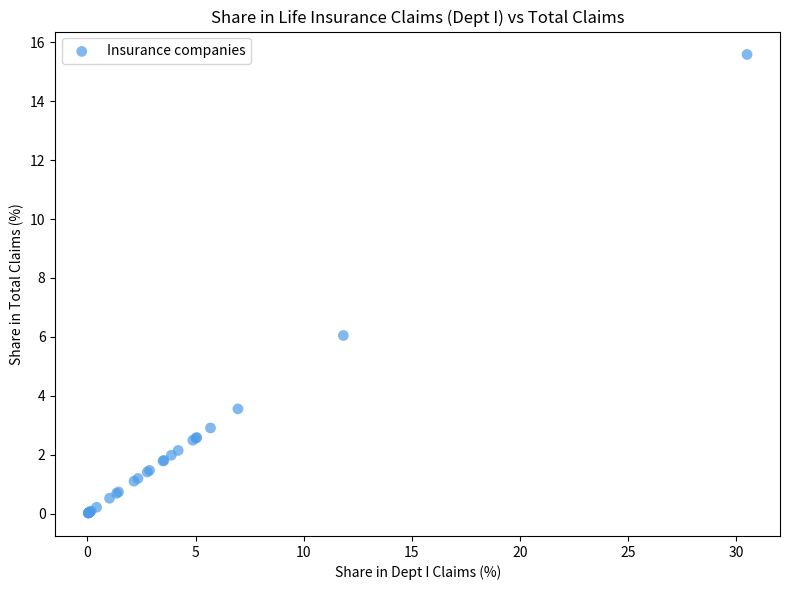

What Y value in the scatter plot is closest to 7?

6.0